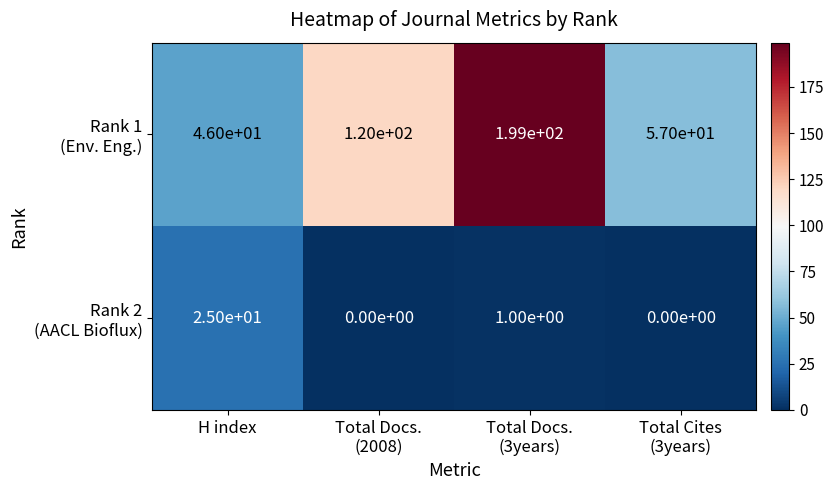

What is the total value across all series at H index?

71